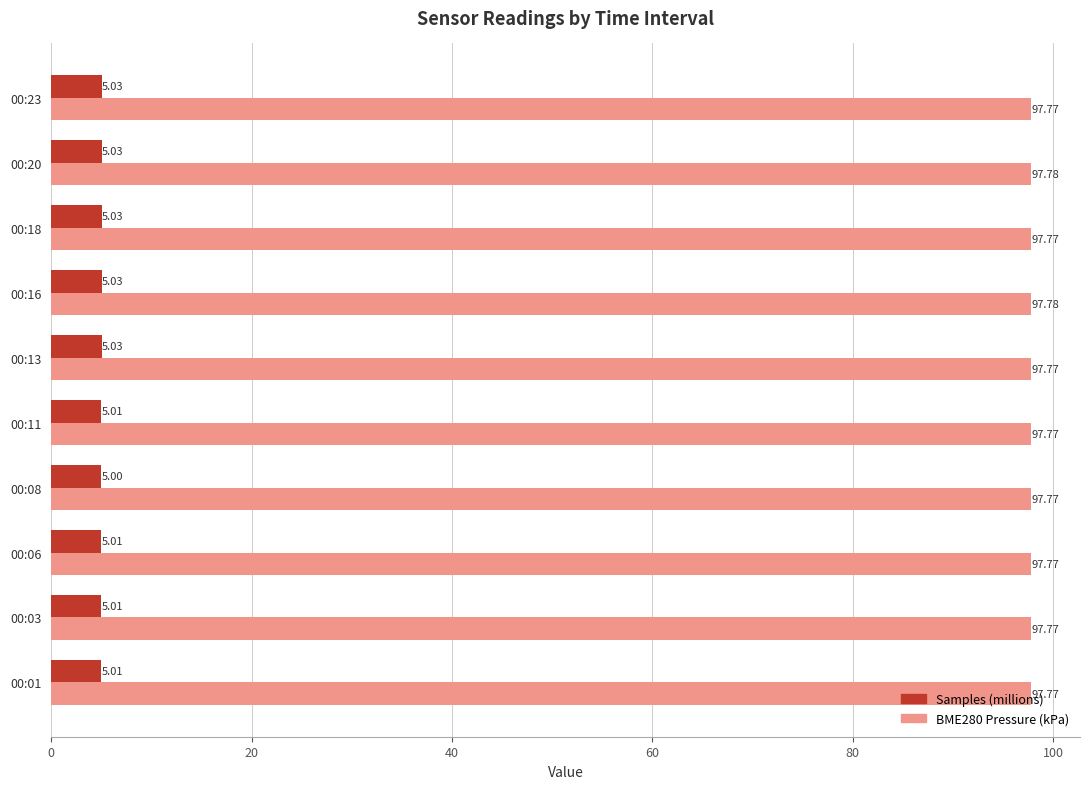

How many Samples (millions) values are between 5 and 6?

9